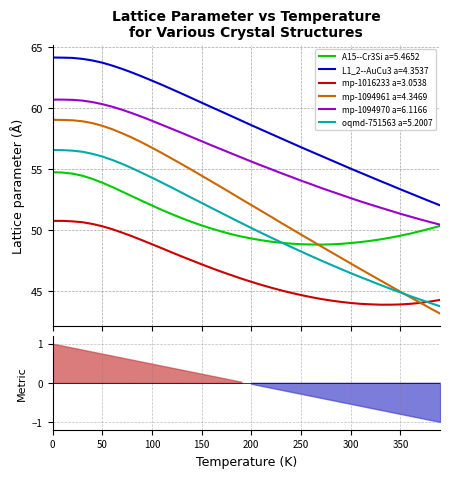

Reading left to right, what are all the values shown in this chart?

A15--Cr3Si a=5.4652: 0.0=54.7	10.0=54.7	20.0=54.6	30.0=54.5	40.0=54.2	50.0=53.9	60.0=53.5	70.0=53.2	80.0=52.8	90.0=52.4	100.0=52.0	110.0=51.7	120.0=51.3	130.0=51.0	140.0=50.7	150.0=50.4	160.0=50.1	170.0=49.9	180.0=49.7	190.0=49.5	200.0=49.3	210.0=49.2	220.0=49.1	230.0=49.0	240.0=48.9	250.0=48.9	260.0=48.8	270.0=48.8	280.0=48.9	290.0=48.9	300.0=49.0	310.0=49.0	320.0=49.1	330.0=49.3	340.0=49.4	350.0=49.6	360.0=49.7	370.0=49.9	380.0=50.1	390.0=50.4
L1_2--AuCu3 a=4.3537: 0.0=64.1	10.0=64.1	20.0=64.1	30.0=64.0	40.0=63.9	50.0=63.7	60.0=63.5	70.0=63.2	80.0=62.9	90.0=62.6	100.0=62.2	110.0=61.9	120.0=61.5	130.0=61.2	140.0=60.8	150.0=60.4	160.0=60.1	170.0=59.7	180.0=59.3	190.0=59.0	200.0=58.6	210.0=58.2	220.0=57.9	230.0=57.5	240.0=57.1	250.0=56.8	260.0=56.4	270.0=56.1	280.0=55.7	290.0=55.4	300.0=55.0	310.0=54.7	320.0=54.4	330.0=54.0	340.0=53.7	350.0=53.4	360.0=53.0	370.0=52.7	380.0=52.4	390.0=52.0
mp-1016233 a=3.0538: 0.0=50.8	10.0=50.8	20.0=50.7	30.0=50.7	40.0=50.5	50.0=50.3	60.0=50.1	70.0=49.8	80.0=49.5	90.0=49.2	100.0=48.9	110.0=48.5	120.0=48.2	130.0=47.9	140.0=47.5	150.0=47.2	160.0=46.9	170.0=46.6	180.0=46.3	190.0=46.0	200.0=45.8	210.0=45.5	220.0=45.3	230.0=45.1	240.0=44.9	250.0=44.7	260.0=44.5	270.0=44.4	280.0=44.3	290.0=44.1	300.0=44.1	310.0=44.0	320.0=44.0	330.0=43.9	340.0=43.9	350.0=43.9	360.0=44.0	370.0=44.1	380.0=44.2	390.0=44.3
mp-1094961 a=4.3469: 0.0=59.0	10.0=59.0	20.0=59.0	30.0=58.9	40.0=58.8	50.0=58.5	60.0=58.3	70.0=57.9	80.0=57.6	90.0=57.2	100.0=56.8	110.0=56.3	120.0=55.9	130.0=55.4	140.0=54.9	150.0=54.5	160.0=54.0	170.0=53.5	180.0=53.0	190.0=52.5	200.0=52.1	210.0=51.6	220.0=51.1	230.0=50.6	240.0=50.1	250.0=49.6	260.0=49.2	270.0=48.7	280.0=48.2	290.0=47.8	300.0=47.3	310.0=46.8	320.0=46.4	330.0=45.9	340.0=45.4	350.0=45.0	360.0=44.5	370.0=44.1	380.0=43.6	390.0=43.2
mp-1094970 a=6.1166: 0.0=60.7	10.0=60.7	20.0=60.7	30.0=60.6	40.0=60.5	50.0=60.3	60.0=60.1	70.0=59.9	80.0=59.6	90.0=59.3	100.0=59.0	110.0=58.6	120.0=58.3	130.0=58.0	140.0=57.6	150.0=57.3	160.0=56.9	170.0=56.6	180.0=56.3	190.0=56.0	200.0=55.6	210.0=55.3	220.0=55.0	230.0=54.7	240.0=54.4	250.0=54.1	260.0=53.8	270.0=53.5	280.0=53.2	290.0=52.9	300.0=52.6	310.0=52.4	320.0=52.1	330.0=51.9	340.0=51.6	350.0=51.4	360.0=51.1	370.0=50.9	380.0=50.7	390.0=50.5
oqmd-751563 a=5.2007: 0.0=56.6	10.0=56.5	20.0=56.5	30.0=56.4	40.0=56.2	50.0=56.0	60.0=55.8	70.0=55.4	80.0=55.1	90.0=54.7	100.0=54.3	110.0=53.9	120.0=53.5	130.0=53.1	140.0=52.6	150.0=52.2	160.0=51.8	170.0=51.4	180.0=51.0	190.0=50.6	200.0=50.2	210.0=49.8	220.0=49.4	230.0=49.0	240.0=48.6	250.0=48.3	260.0=47.9	270.0=47.5	280.0=47.2	290.0=46.8	300.0=46.5	310.0=46.2	320.0=45.9	330.0=45.5	340.0=45.2	350.0=44.9	360.0=44.6	370.0=44.3	380.0=44.1	390.0=43.8